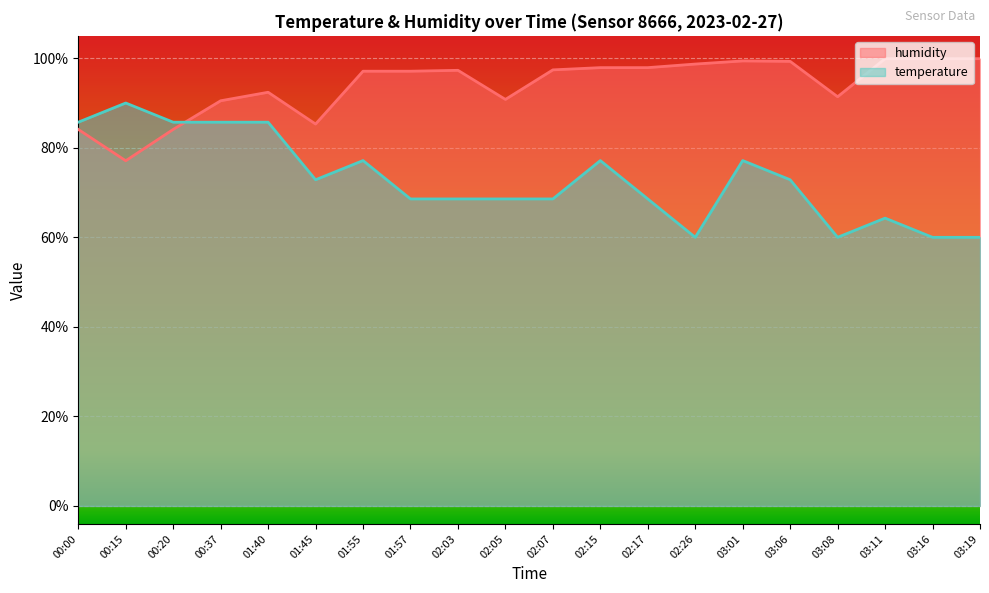

What is the average value of the humidity series?

93.9